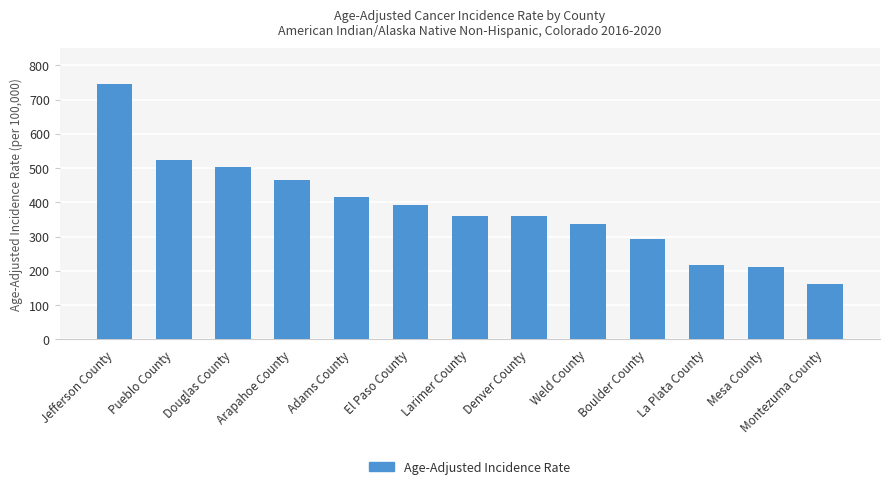

Are the bars grouped side by side (vs. stacked)?

No